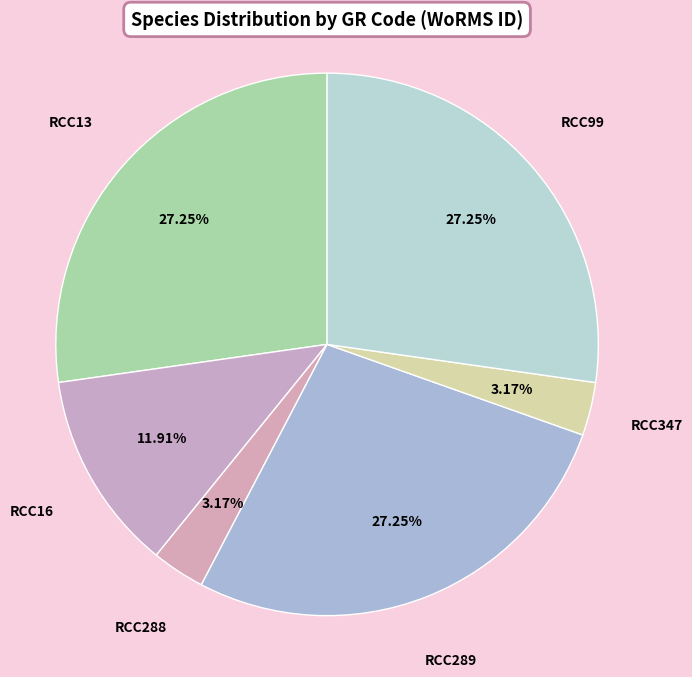

What percentage is NOT represented by RCC347?

96.8%